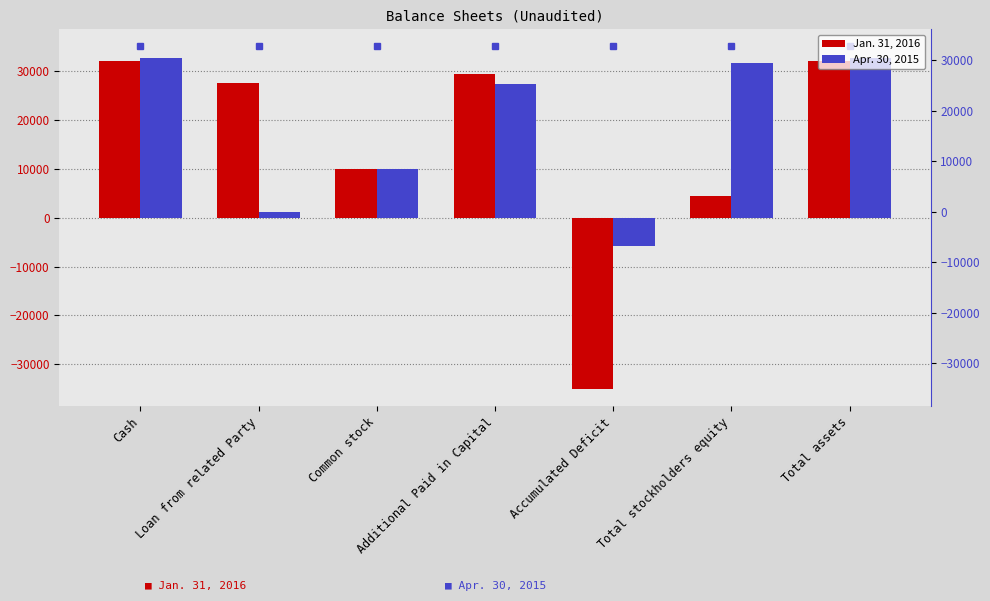

What is the total value across all series at Common stock?

20100